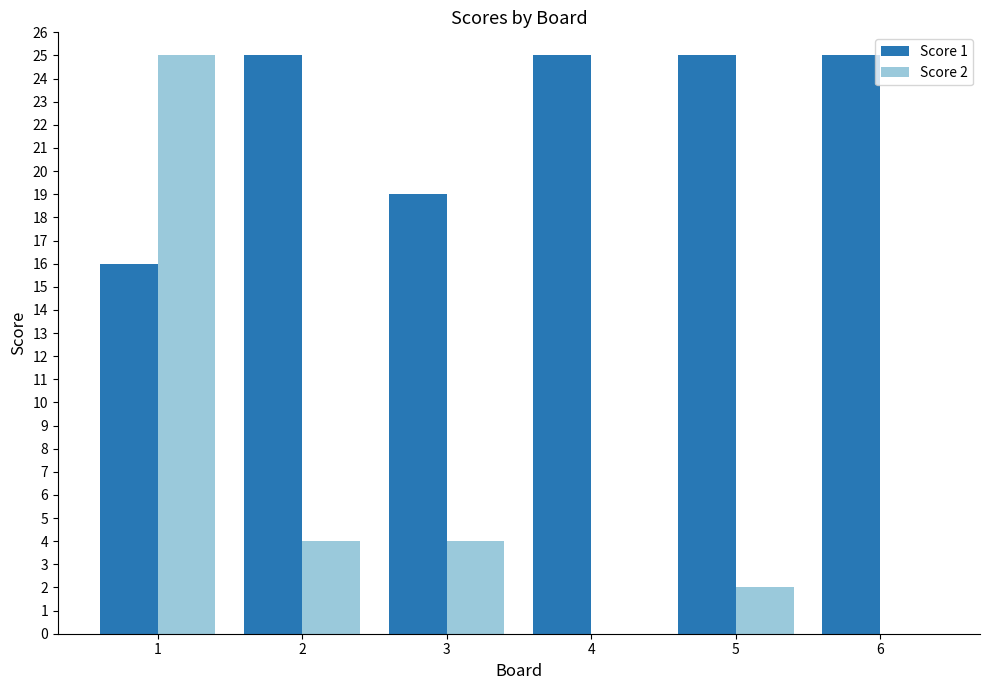

The value of Score 2 at 1 is 15. True or false?

False